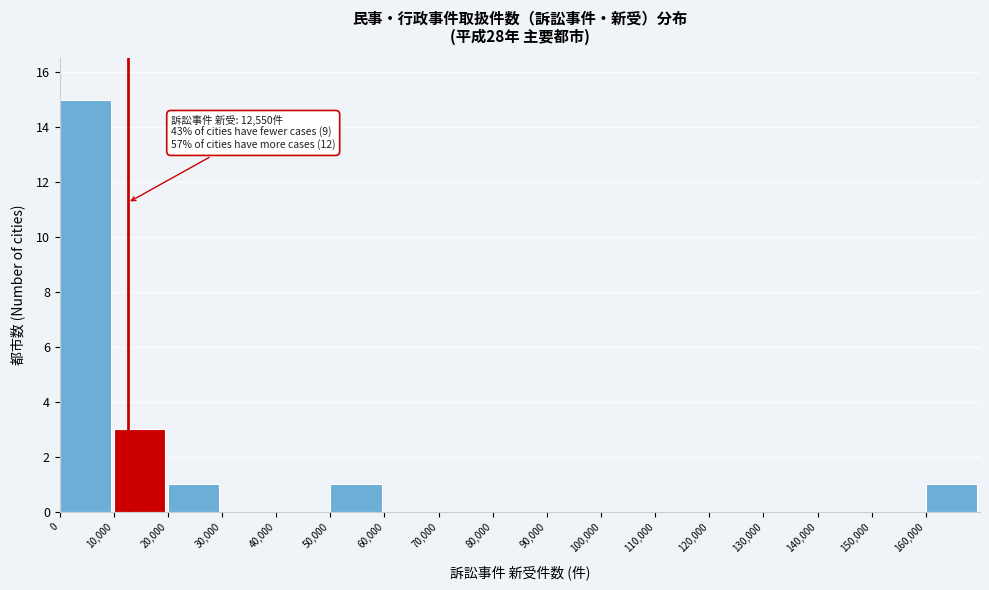

Over which range of the x-axis is the bar tallest?

0 to 10000